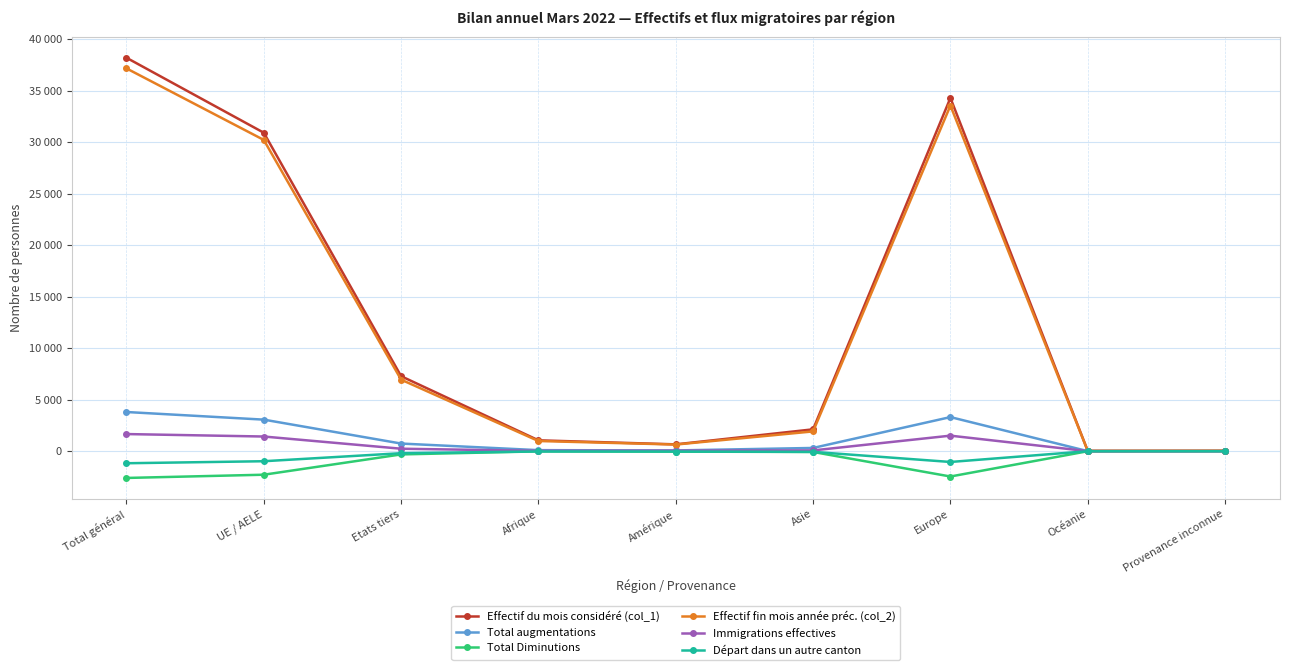

Which series has the widest spread of values?

Effectif du mois considéré (col_1)